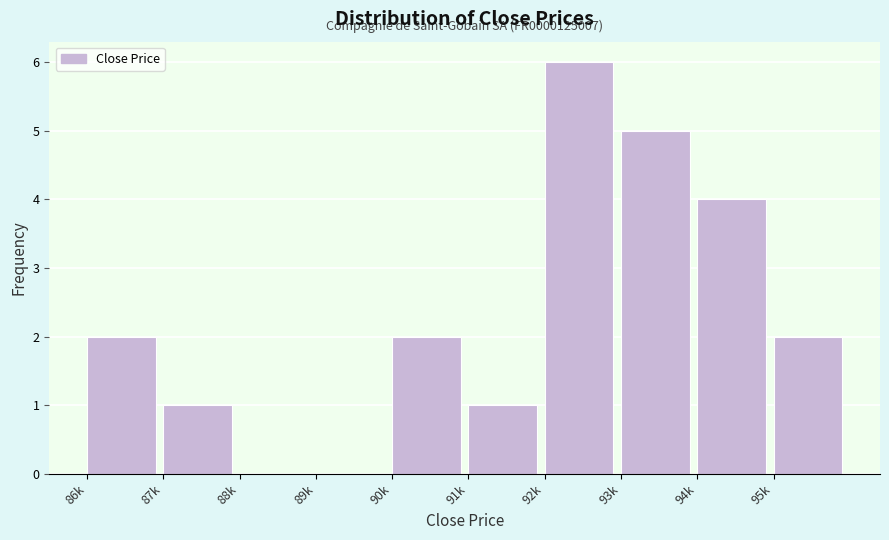

Reading right to left, transcribe all the data shown in this chart.

95k=2	94k=4	93k=5	92k=6	91k=1	90k=2	89k=0	88k=0	87k=1	86k=2